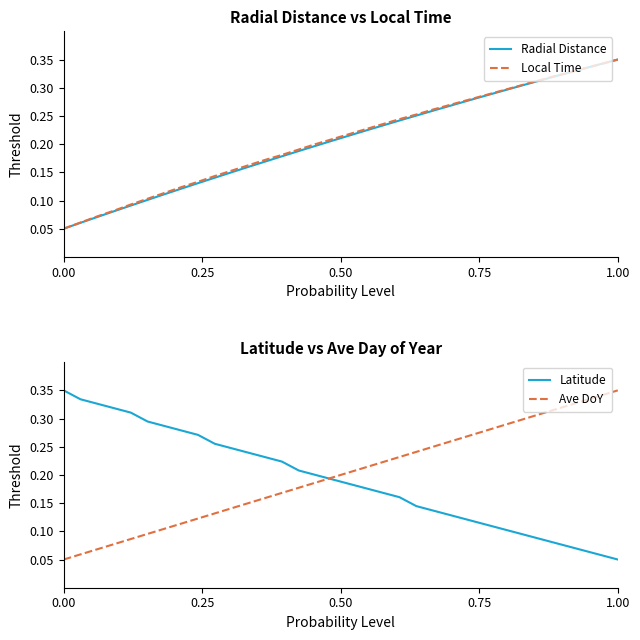

At how many categories does at least one series exceed 0?

34